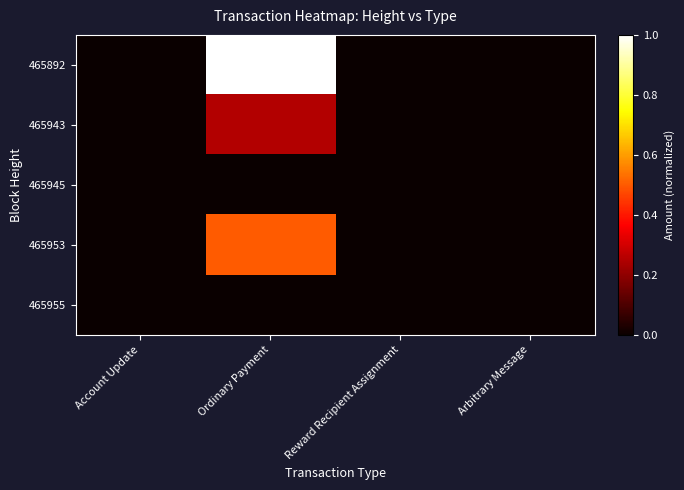

Between Account Update and Ordinary Payment, which series saw the biggest shift?

465892